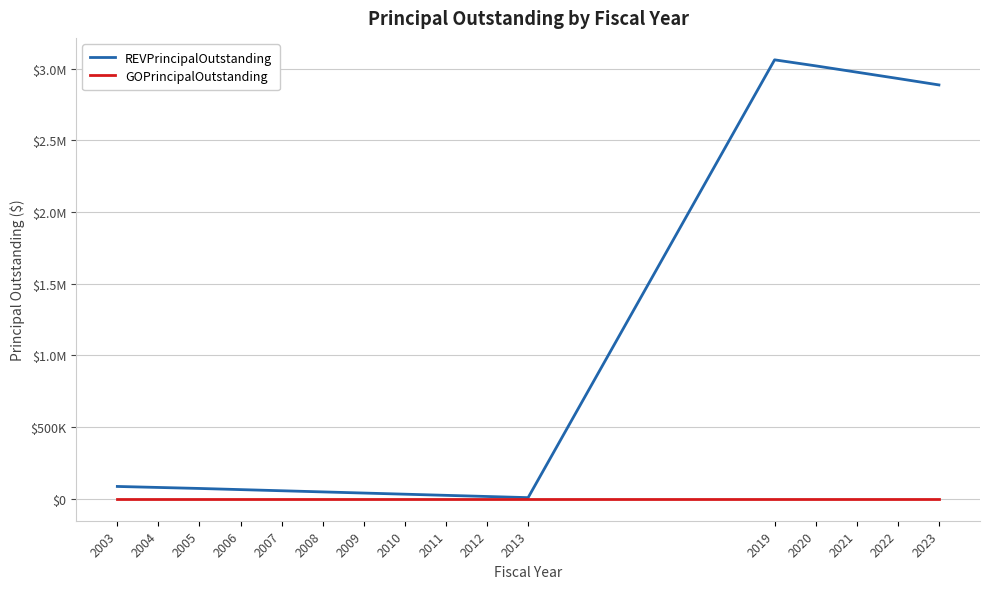

Is this an area chart (filled region under the line)?

No